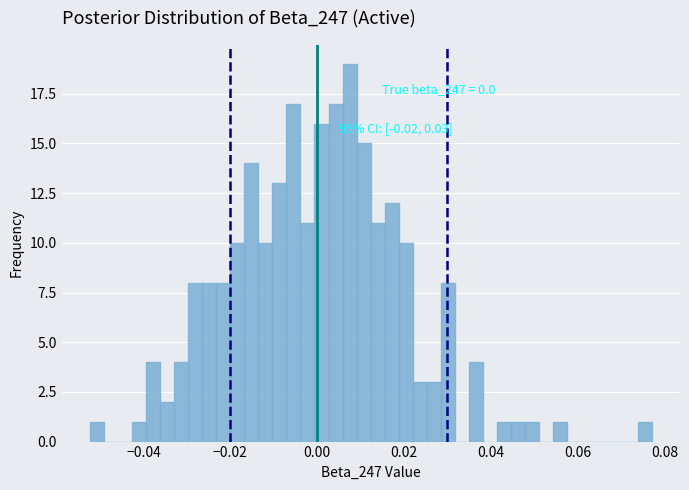

Read against the x-axis, roughly where is the centre of the tallest bar?

0.008